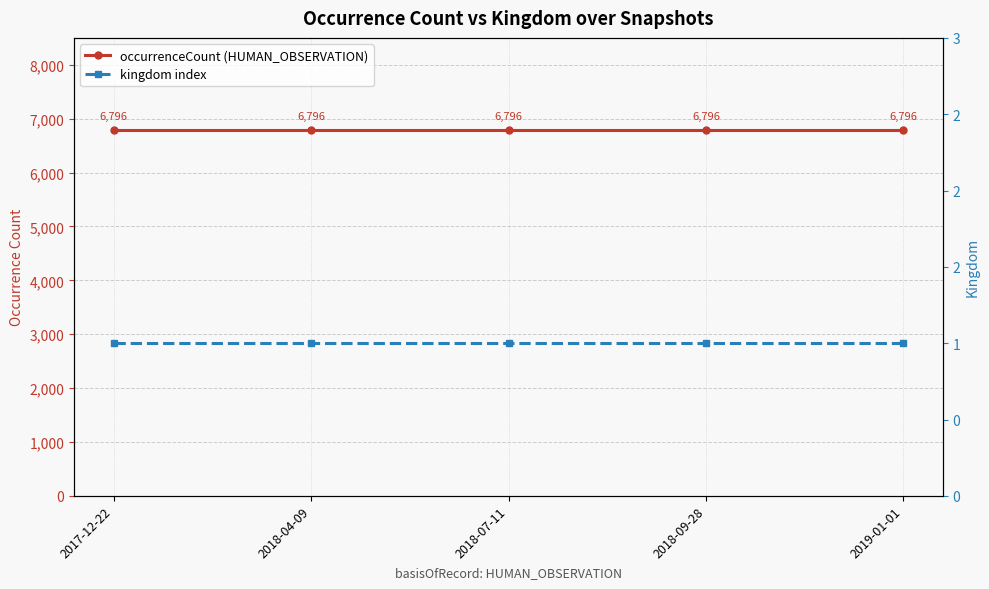

What is the label of the 4th point from the left?

2018-09-28